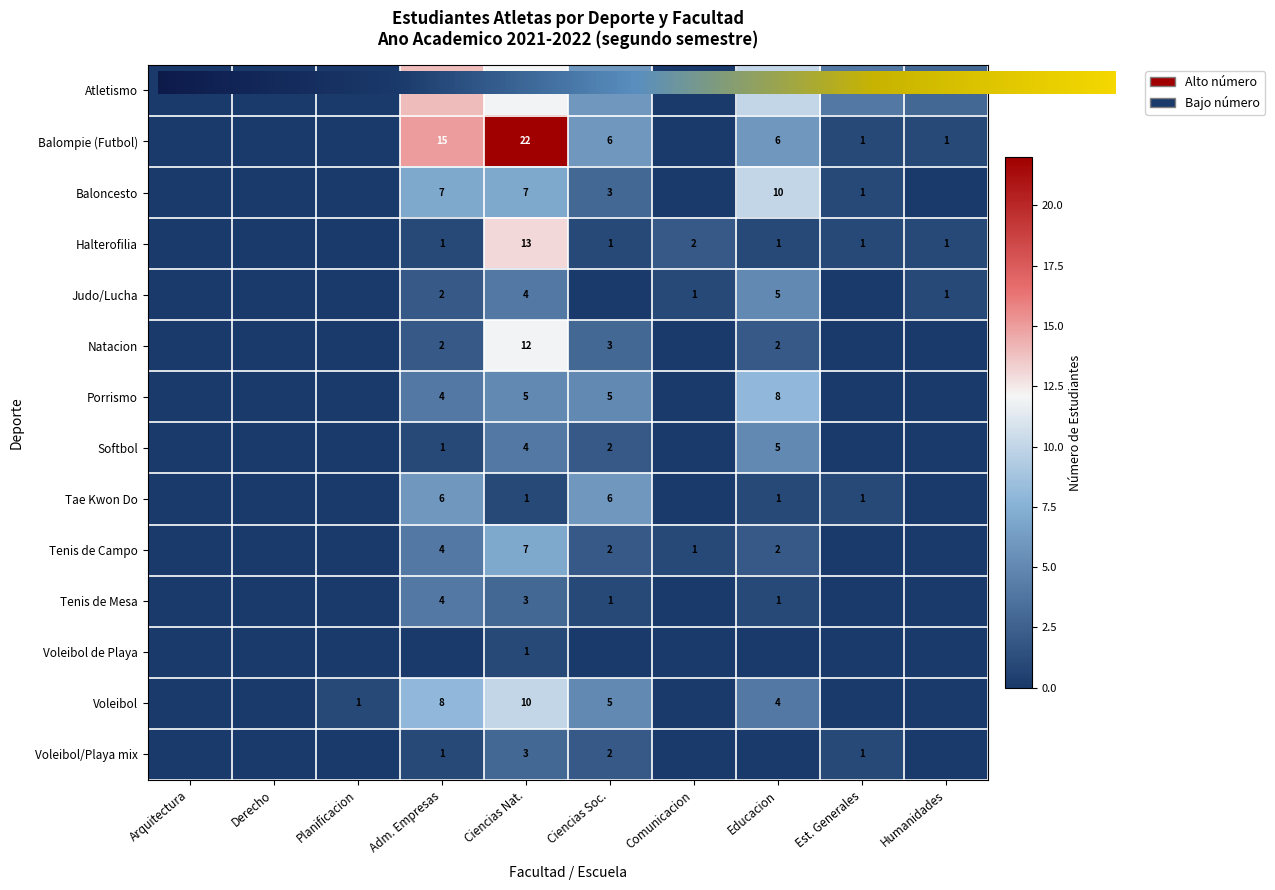

Reading left to right, list all the values displayed in this chart.

Atletismo: 0	0	0	14	12	6	0	10	4	3
Balompie (Futbol): 0	0	0	15	22	6	0	6	1	1
Baloncesto: 0	0	0	7	7	3	0	10	1	0
Halterofilia: 0	0	0	1	13	1	2	1	1	1
Judo/Lucha: 0	0	0	2	4	0	1	5	0	1
Natacion: 0	0	0	2	12	3	0	2	0	0
Porrismo: 0	0	0	4	5	5	0	8	0	0
Softbol: 0	0	0	1	4	2	0	5	0	0
Tae Kwon Do: 0	0	0	6	1	6	0	1	1	0
Tenis de Campo: 0	0	0	4	7	2	1	2	0	0
Tenis de Mesa: 0	0	0	4	3	1	0	1	0	0
Voleibol de Playa: 0	0	0	0	1	0	0	0	0	0
Voleibol: 0	0	1	8	10	5	0	4	0	0
Voleibol/Playa mix: 0	0	0	1	3	2	0	0	1	0